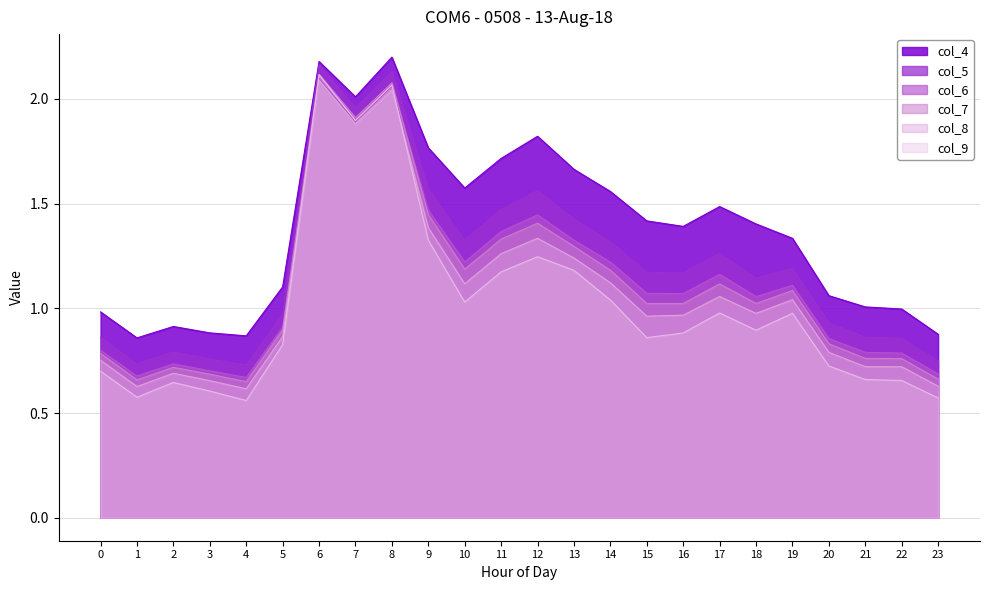

What is the lowest value of the col_8 series?

0.6